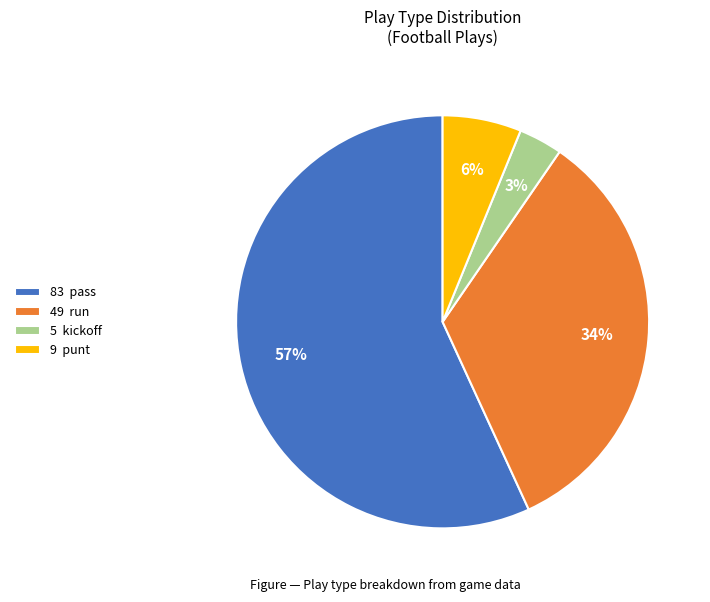

Which category has the smallest portion of the pie?

5 kickoff